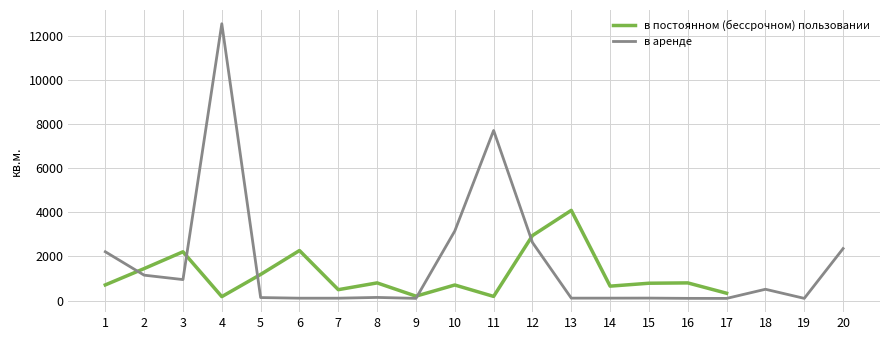

What is the ratio of the value at 12 to the value at 4?

16.5